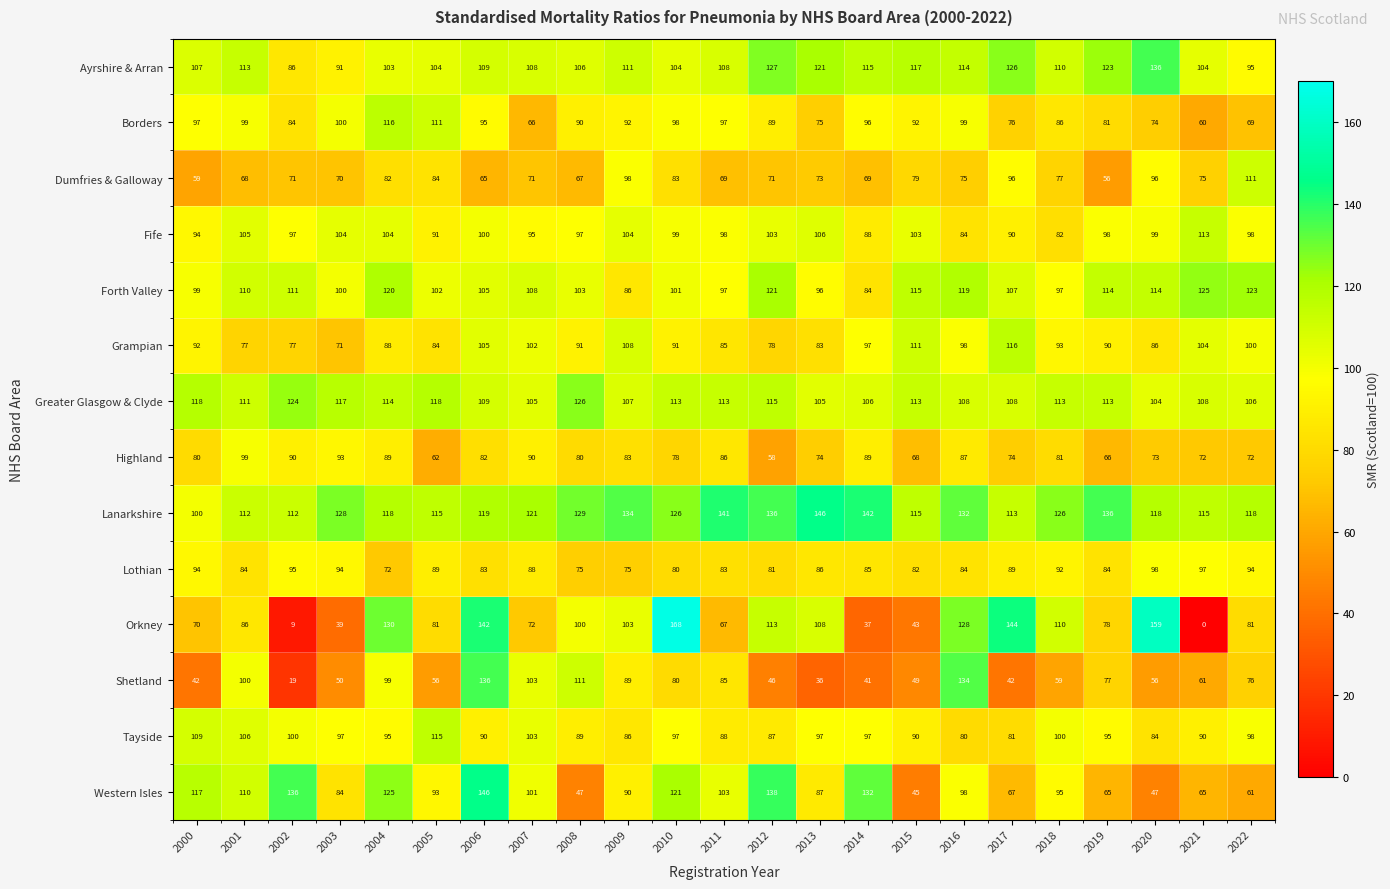

How many values in the Dumfries & Galloway series are below 73?

11